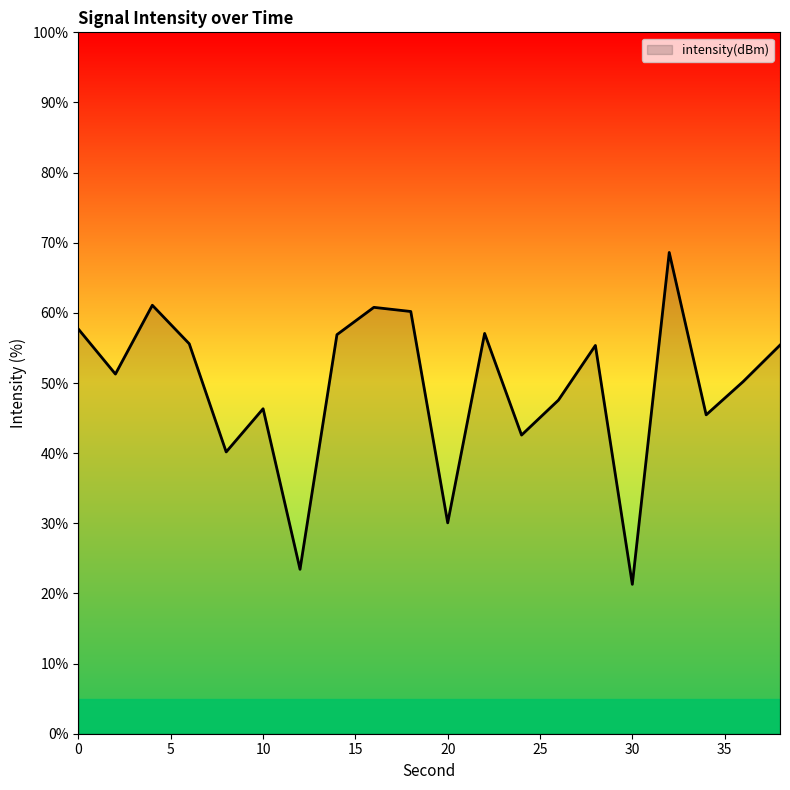

What is the smallest value displayed?

21.3